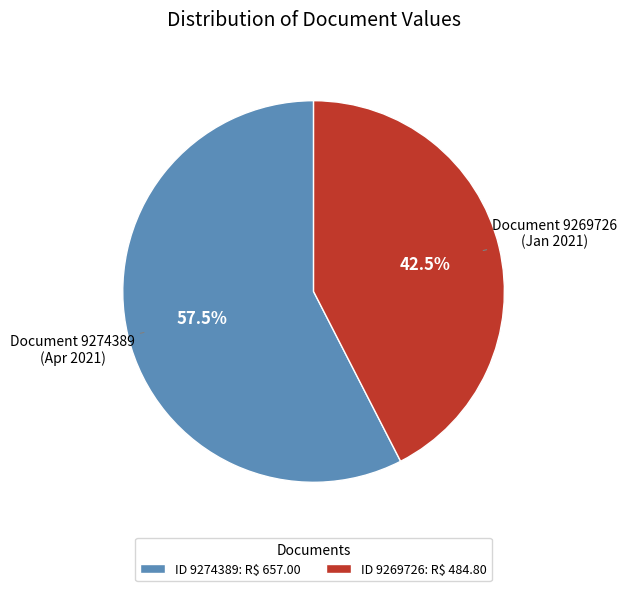

Is ID 9269726: R$ 484.80 the majority of the pie?

No